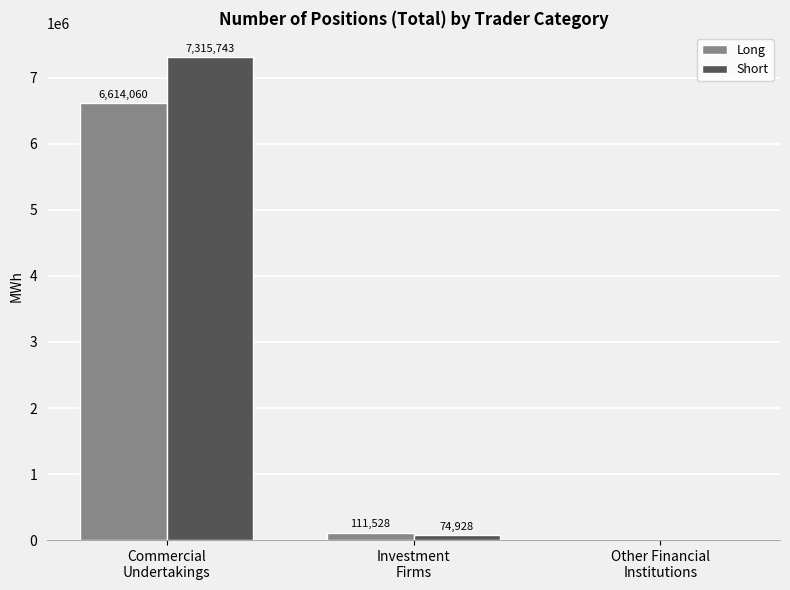

What is the maximum value shown in the chart?

7315743